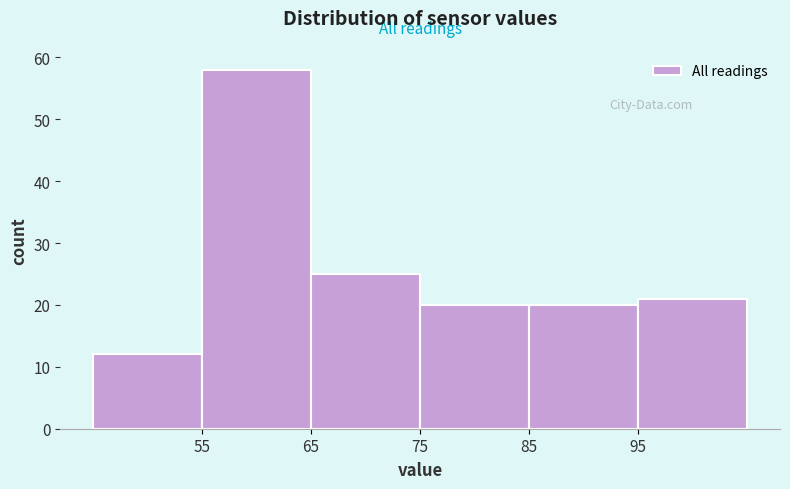

Reading left to right, list every bar in this chart as the range it spans on the x-axis followed by its height. The values are not printed on the chart, so give them approximately, as read against the axis.

45 to 55: 12
55 to 65: 58
65 to 75: 25
75 to 85: 20
85 to 95: 20
95 to 105: 21